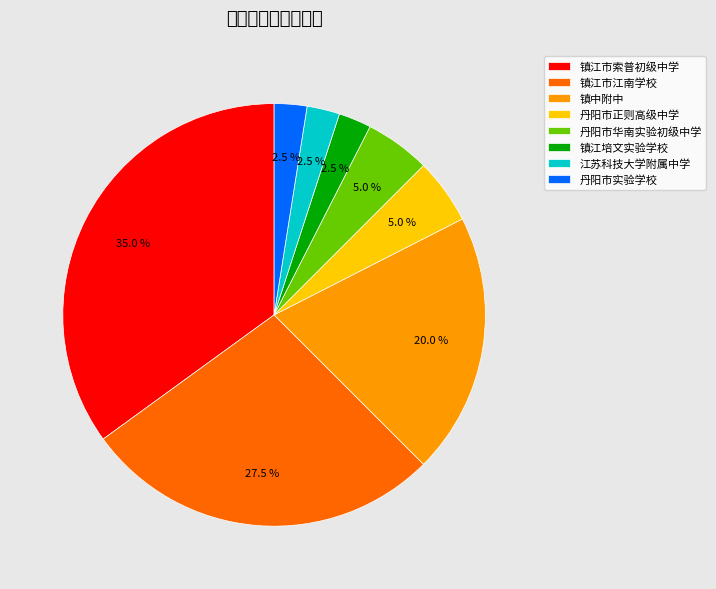

To the nearest percent, what is the average slice percentage?

12%